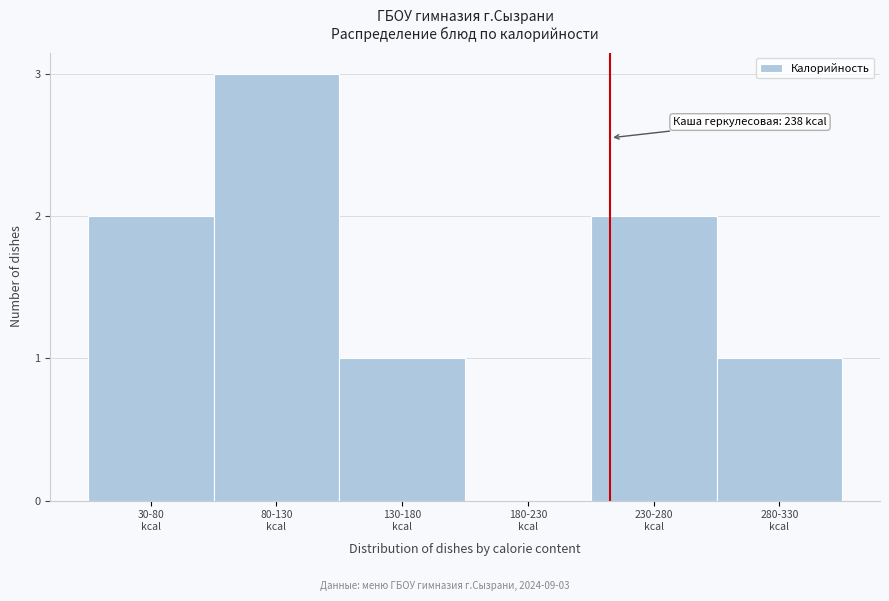

What is the maximum value shown in the chart?

3